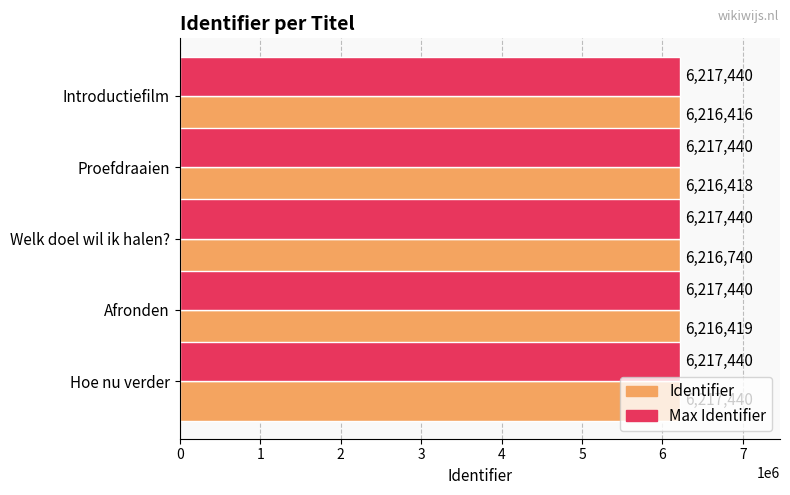

What is the spread (max minus min) of values at Introductiefilm?

1024